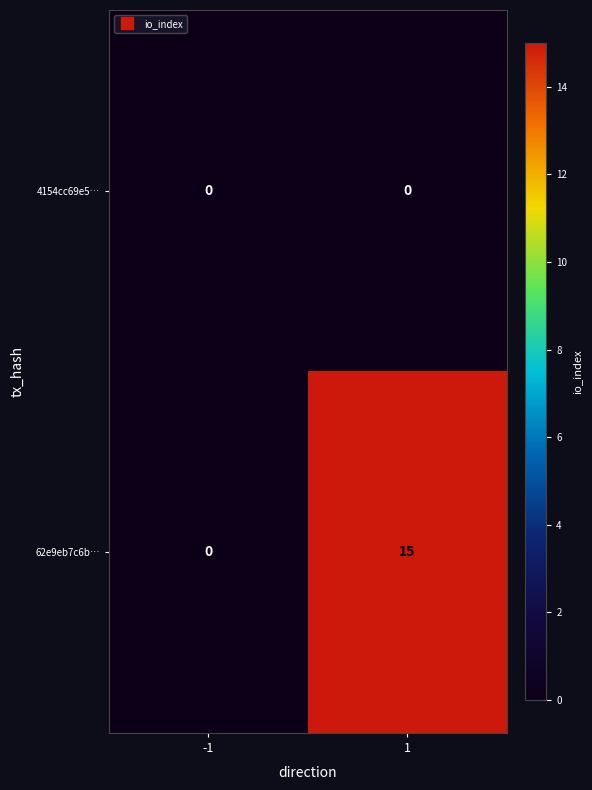

Reading left to right, what are all the values shown in this chart?

4154cc69e5…: 0	0
62e9eb7c6b…: 0	15